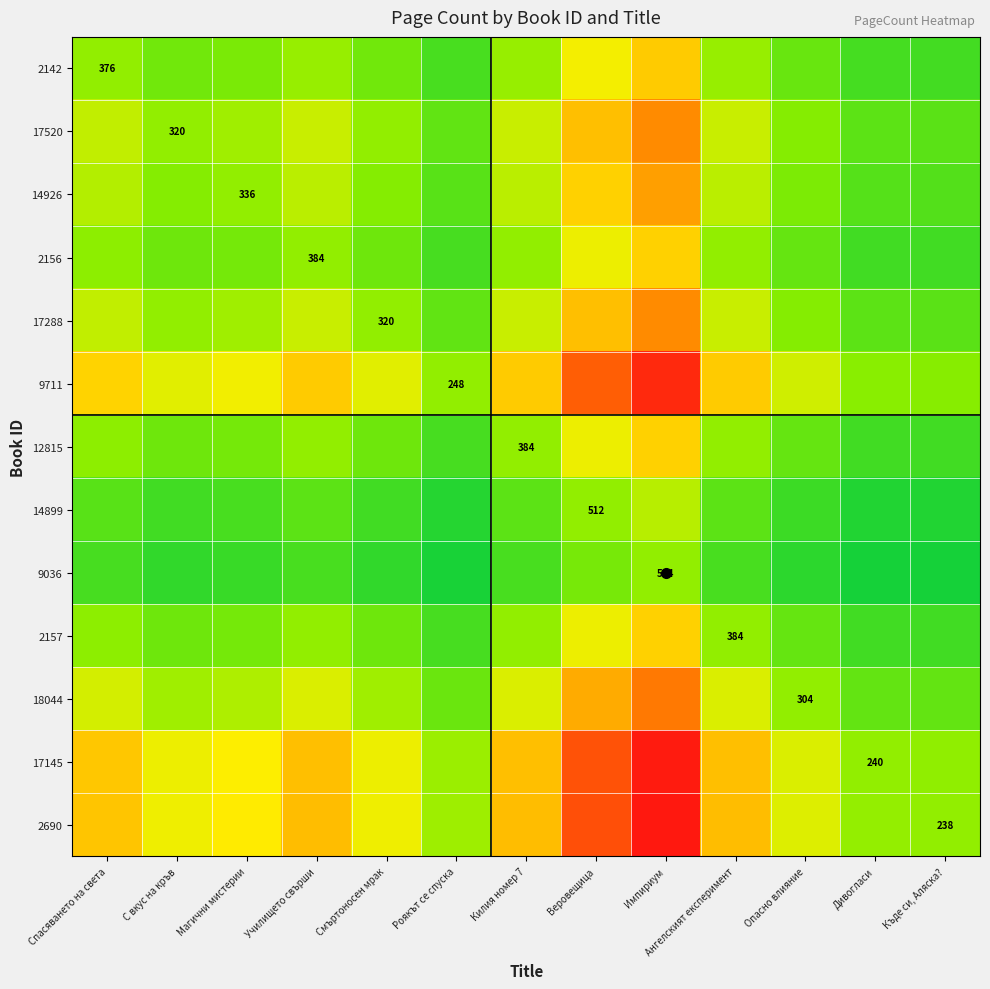

What is the spread (max minus min) of values at Къде си, Аляска??

0.6